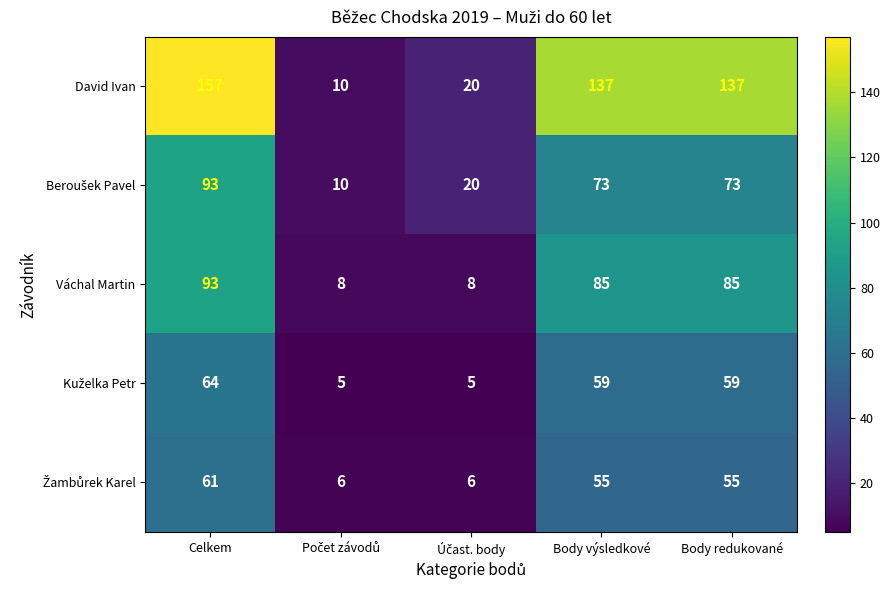

Which series has the largest range (max minus min)?

David Ivan